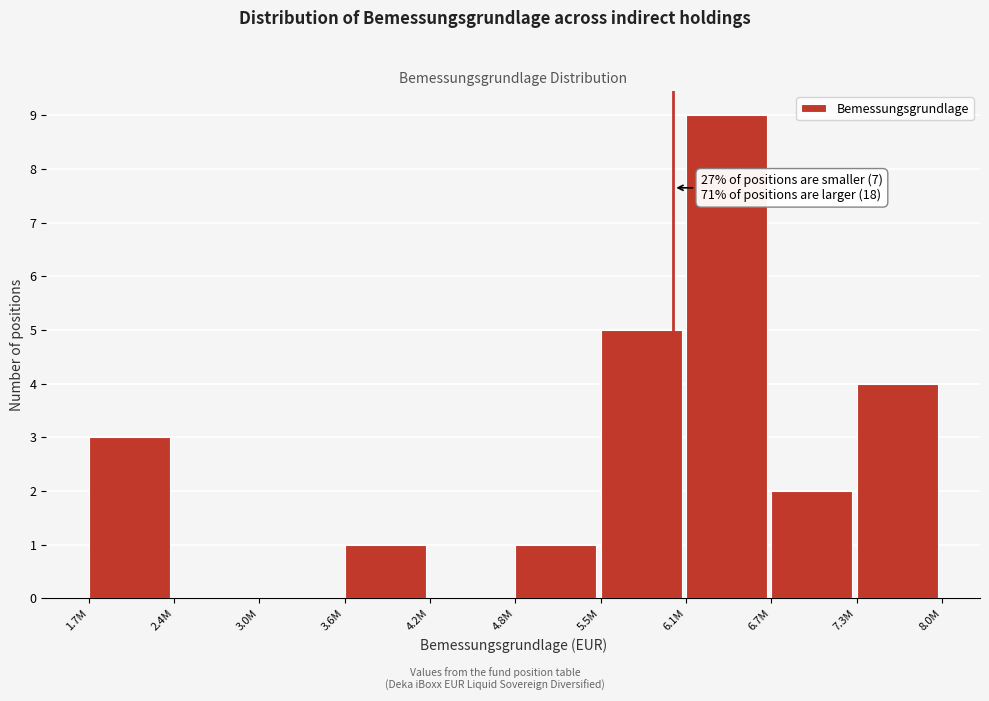

Reading left to right, list all the values displayed in this chart.

1.7M=3	2.4M=0	3.0M=0	3.6M=1	4.2M=0	4.8M=1	5.5M=5	6.1M=9	6.7M=2	7.3M=4